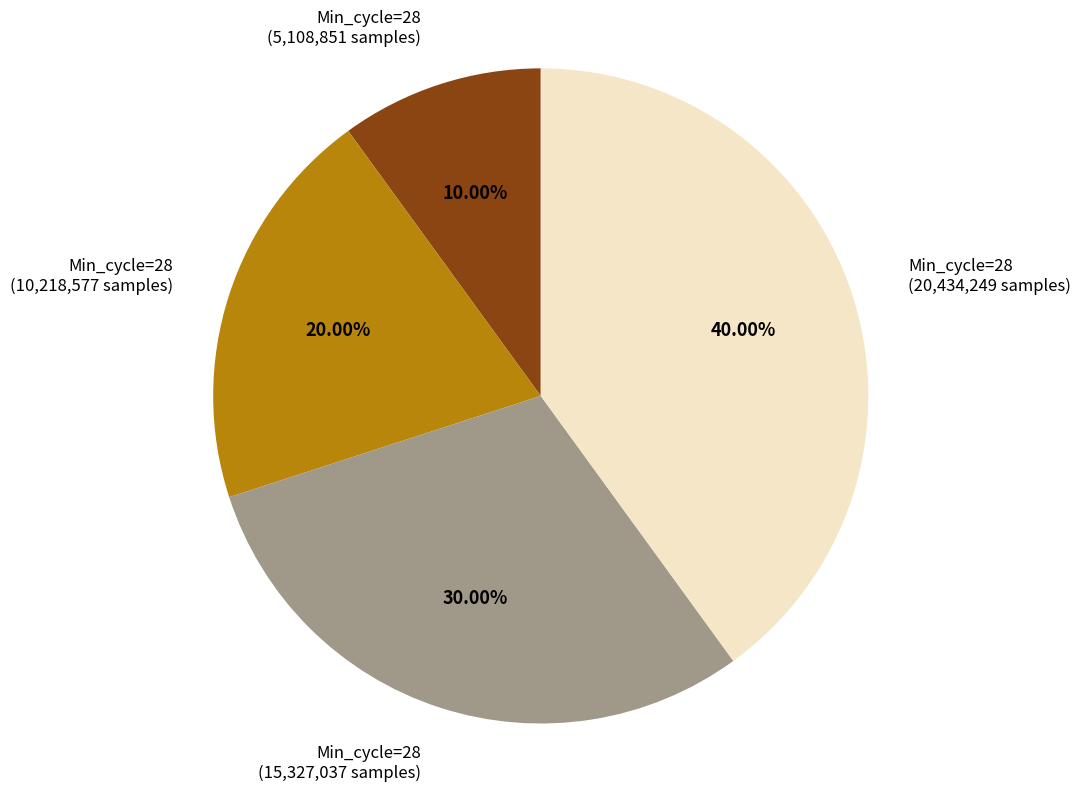

Does any single category account for the majority?

No